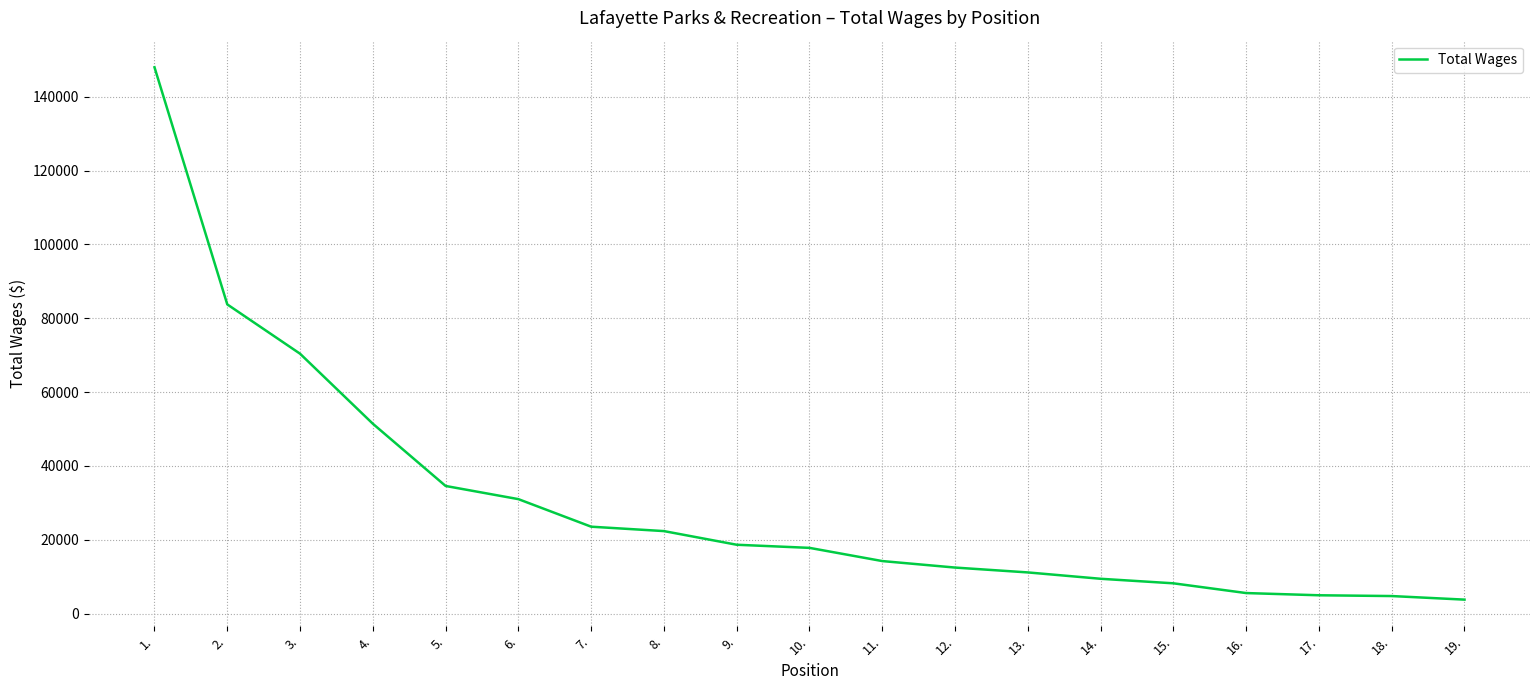

What is the minimum value shown in the chart?

3761